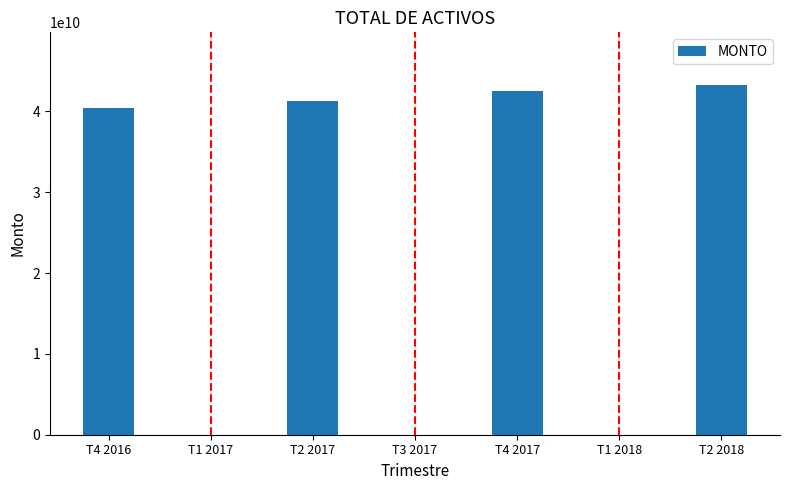

How many distinct data groups are displayed?

1